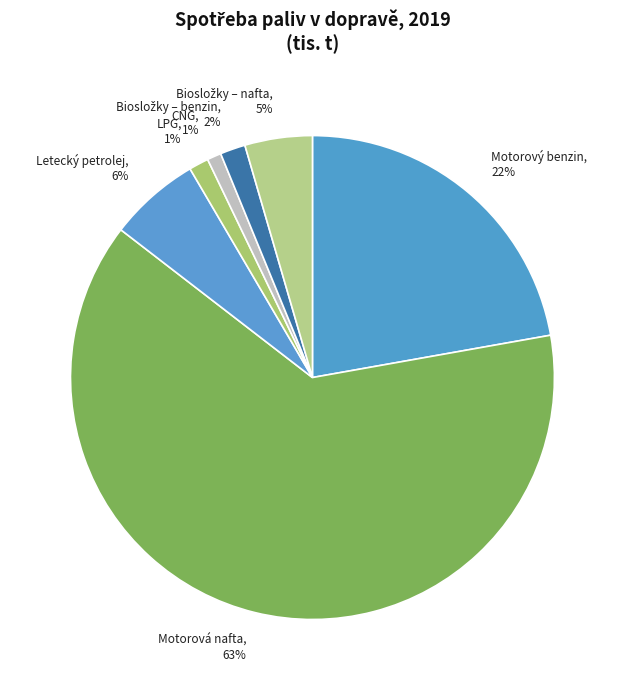

What is the largest slice in the pie chart?

Motorová nafta